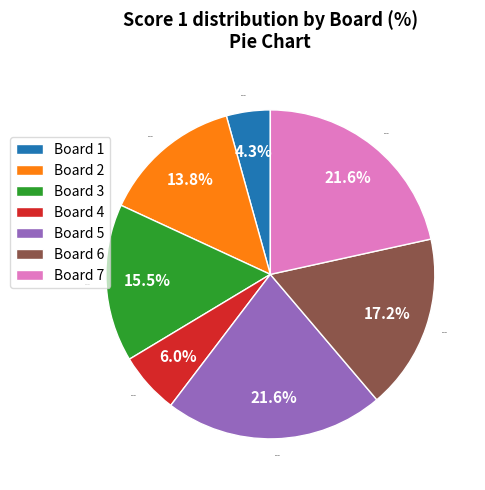

Is the sum of Board 6 and Board 5 greater than half?

No